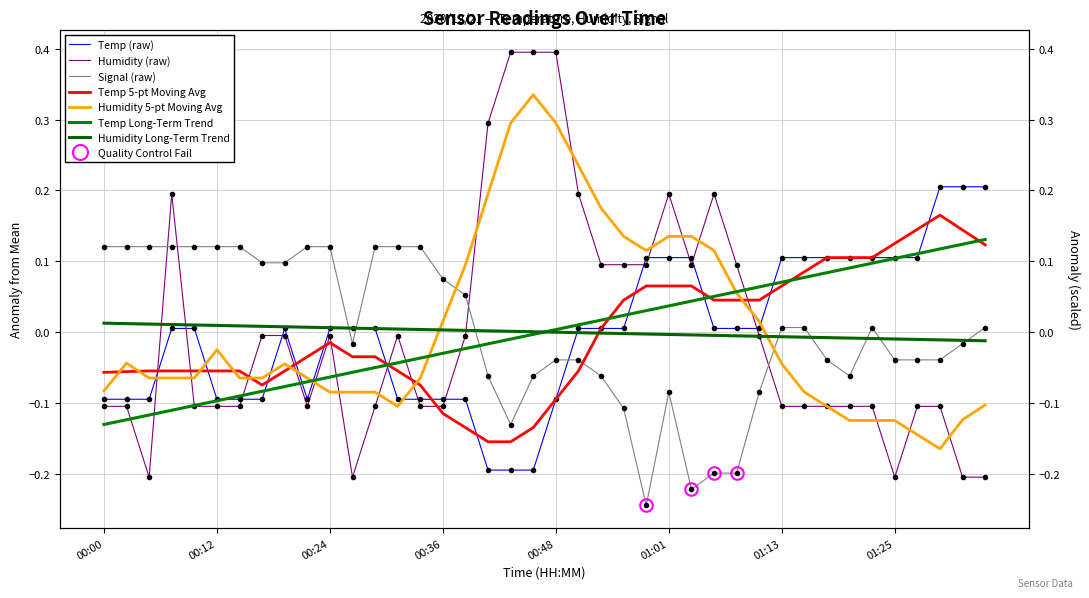

Reading left to right, list all the values displayed in this chart.

Temp: -0.1	-0.1	-0.1	0.0	0.0	-0.1	-0.1	-0.1	0.0	-0.1	0.0	0.0	0.0	-0.1	-0.1	-0.1	-0.1	-0.2	-0.2	-0.2	-0.1	0.0	0.0	0.0	0.1	0.1	0.1	0.0	0.0	0.0	0.1	0.1	0.1	0.1	0.1	0.1	0.1	0.2	0.2	0.2
Humidity: -0.1	-0.1	-0.2	0.2	-0.1	-0.1	-0.1	-0.0	-0.0	-0.1	-0.0	-0.2	-0.1	-0.0	-0.1	-0.1	-0.0	0.3	0.4	0.4	0.4	0.2	0.1	0.1	0.1	0.2	0.1	0.2	0.1	-0.0	-0.1	-0.1	-0.1	-0.1	-0.1	-0.2	-0.1	-0.1	-0.2	-0.2
Signal: 0.1	0.1	0.1	0.1	0.1	0.1	0.1	0.1	0.1	0.1	0.1	-0.0	0.1	0.1	0.1	0.1	0.1	-0.1	-0.1	-0.1	-0.0	-0.0	-0.1	-0.1	-0.2	-0.1	-0.2	-0.2	-0.2	-0.1	0.0	0.0	-0.0	-0.1	0.0	-0.0	-0.0	-0.0	-0.0	0.0